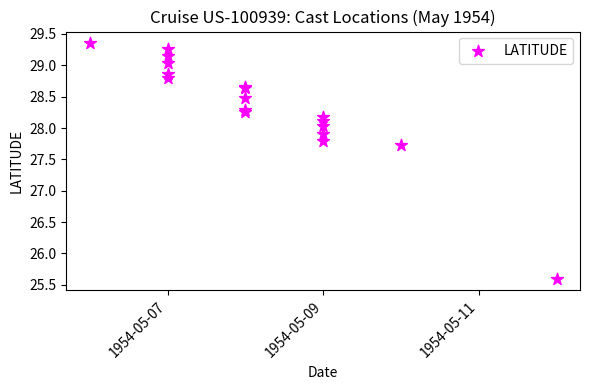

What Y value in the scatter plot is closest to 27?

27.7